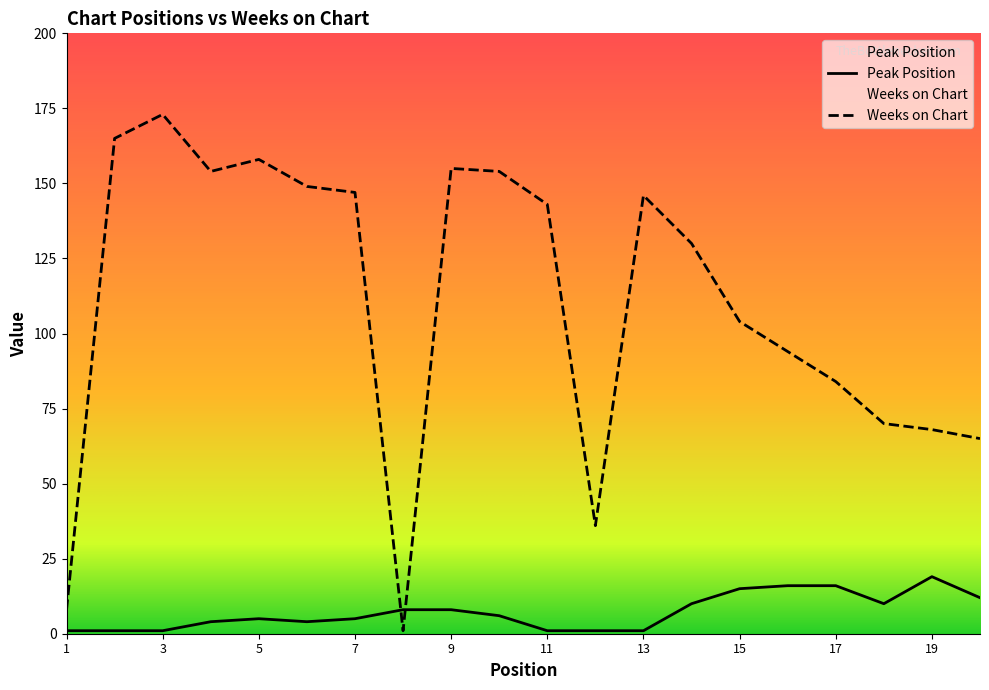

The Peak Position series shows 4 at 9. True or false?

False